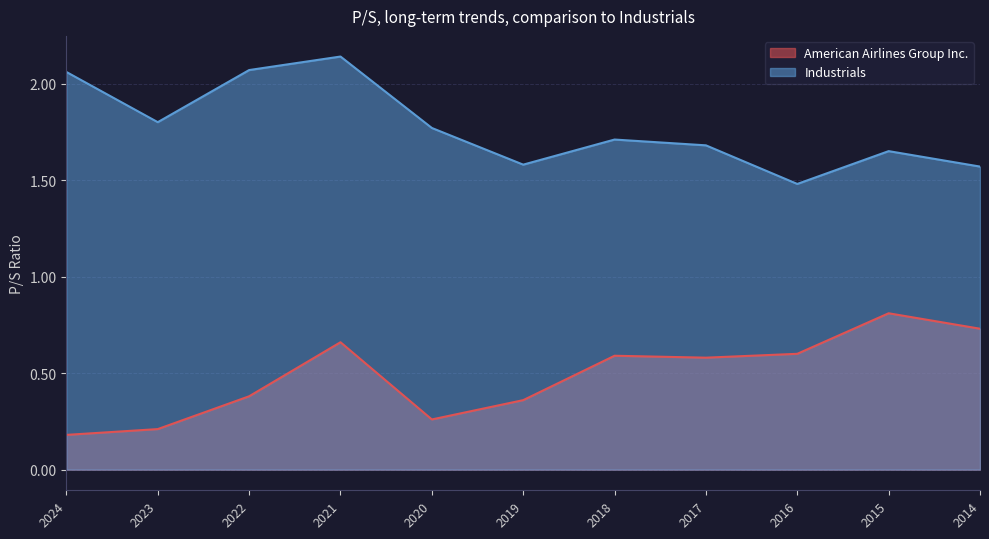

Where is the first local maximum for Industrials?

2021